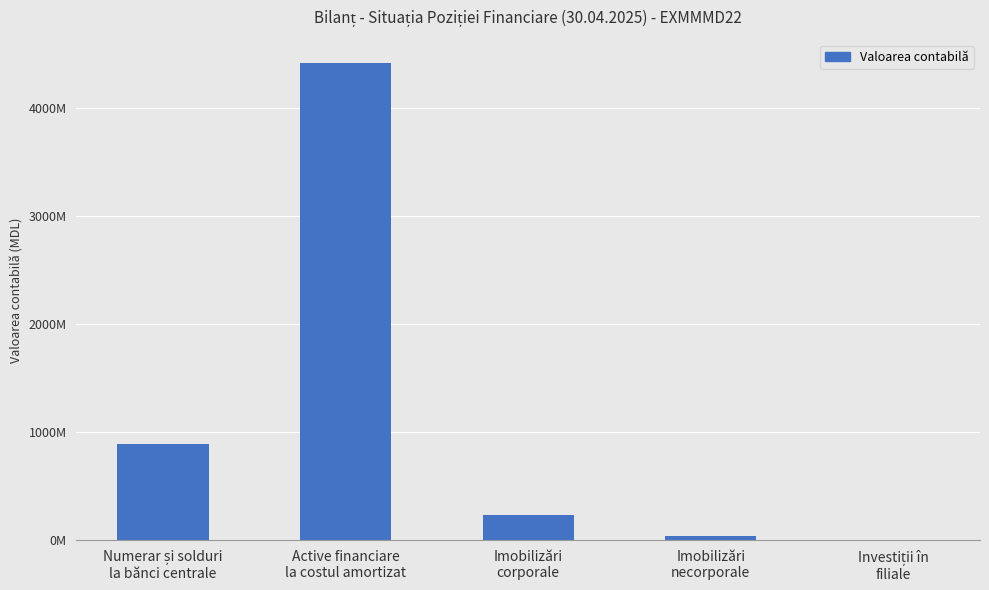

Are the bars horizontal?

No